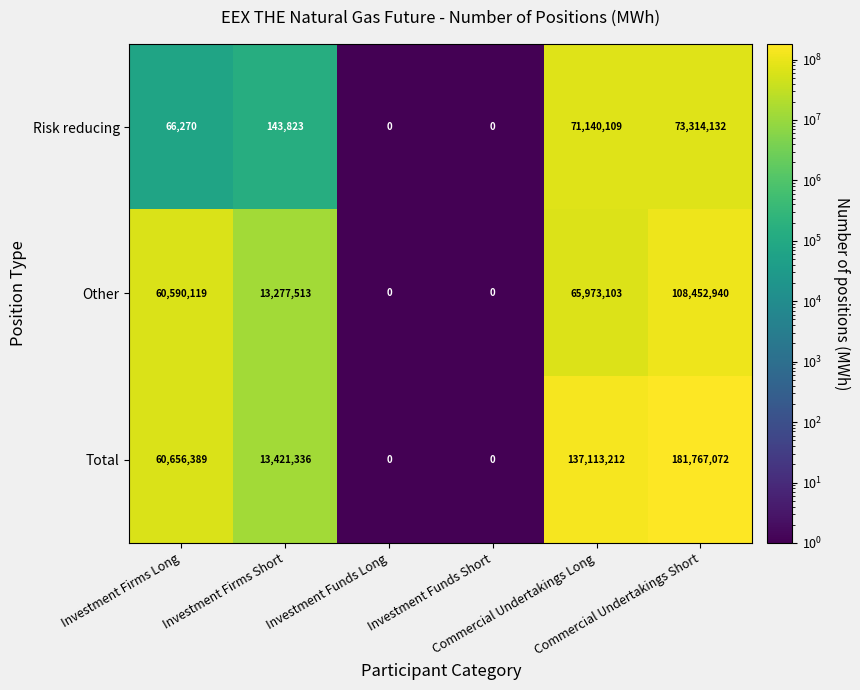

What is the sum of all Risk reducing values?

144664334